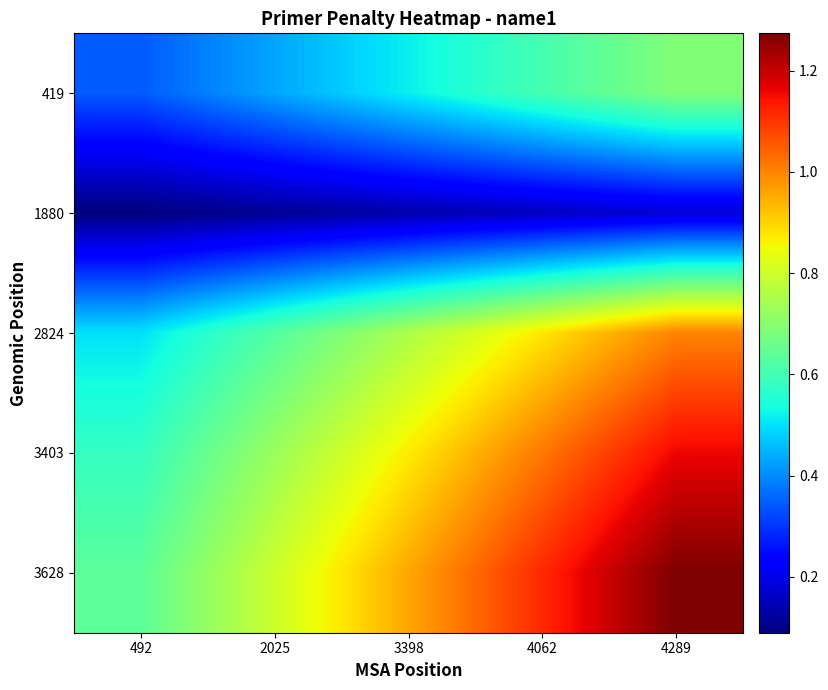

Reading left to right, list all the values displayed in this chart.

419: 492=0.3	2025=0.4	3398=0.5	4062=0.6	4289=0.7
1880: 492=0.1	2025=0.1	3398=0.1	4062=0.2	4289=0.2
2824: 492=0.5	2025=0.6	3398=0.8	4062=0.9	4289=1.0
3403: 492=0.6	2025=0.7	3398=0.9	4062=1.0	4289=1.2
3628: 492=0.6	2025=0.8	3398=1.0	4062=1.1	4289=1.3